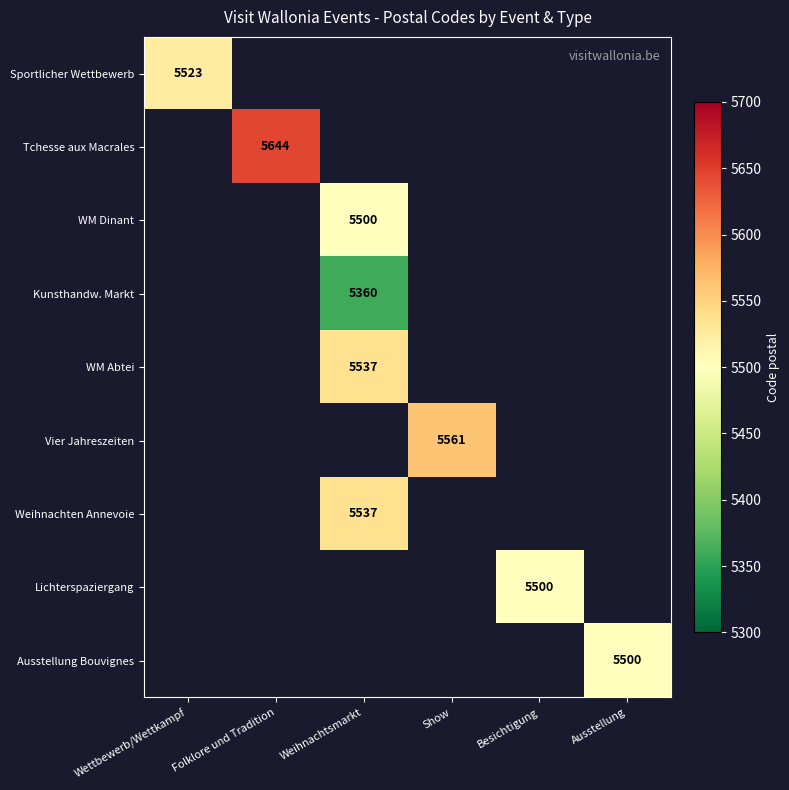

Is the value of Ausstellung Bouvignes at Show greater than the value of Vier Jahreszeiten at Show?

No